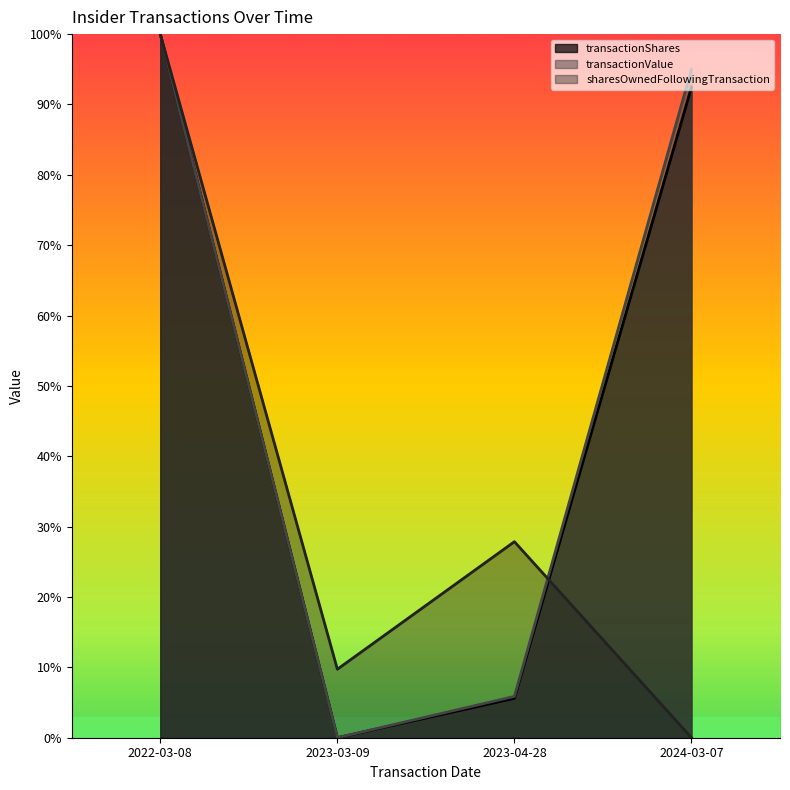

Rank the categories by transactionValue value from lowest to highest.

2023-03-09, 2023-04-28, 2024-03-07, 2022-03-08